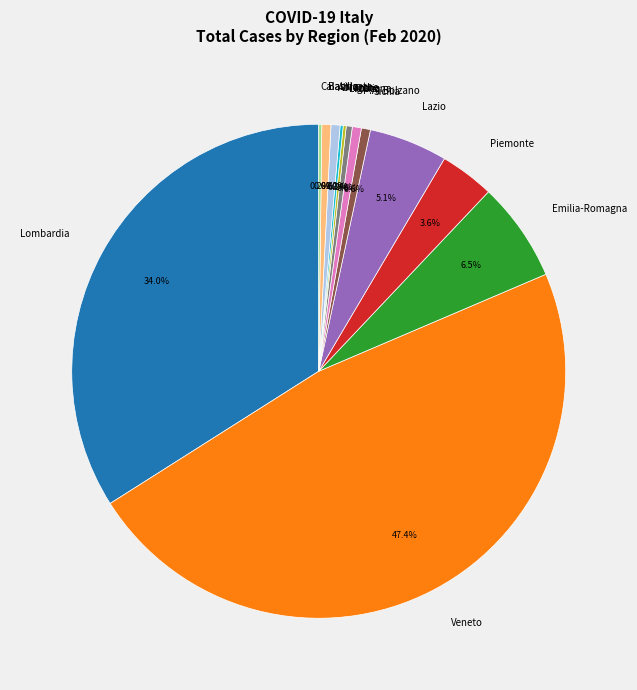

True or false: Toscana accounts for 0% of the total.

True